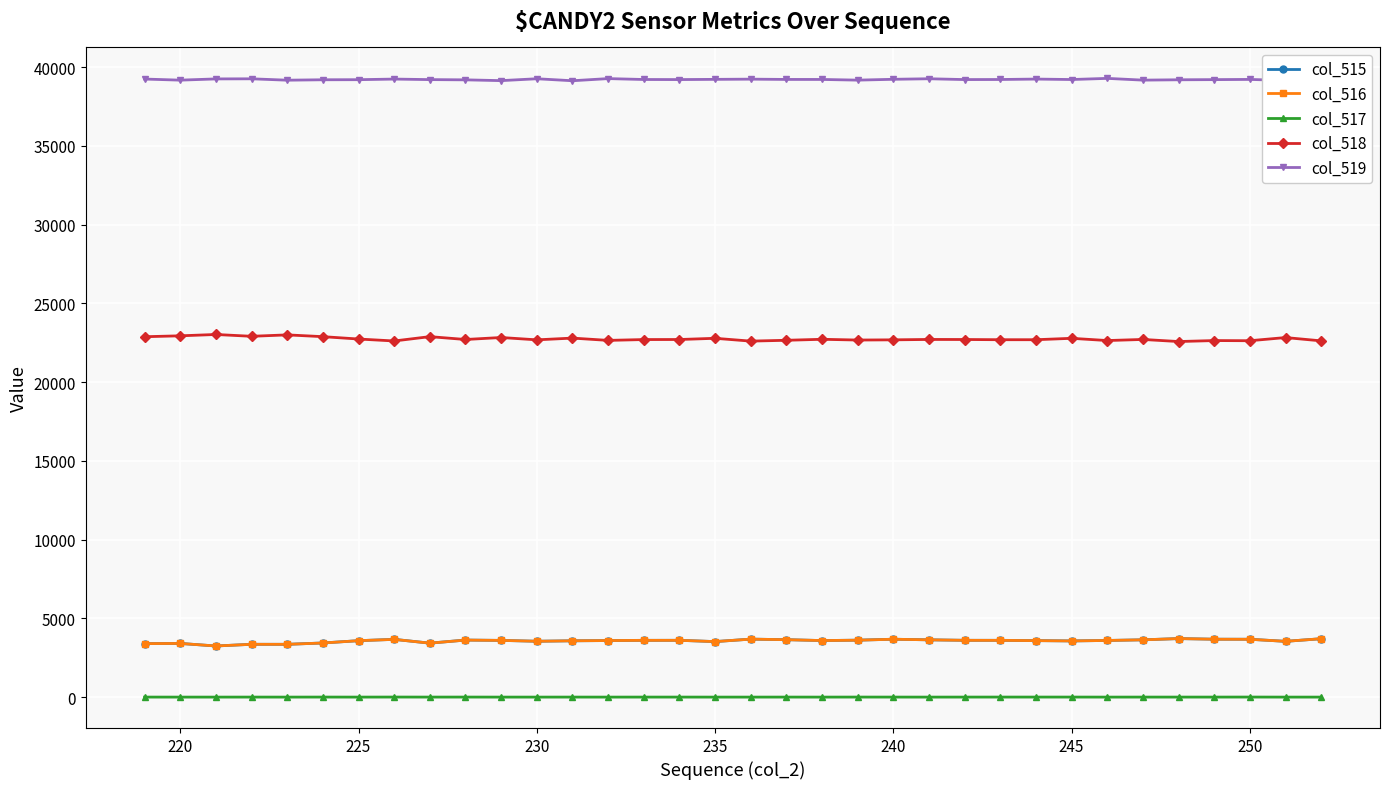

What is the lowest value of the col_519 series?

39144